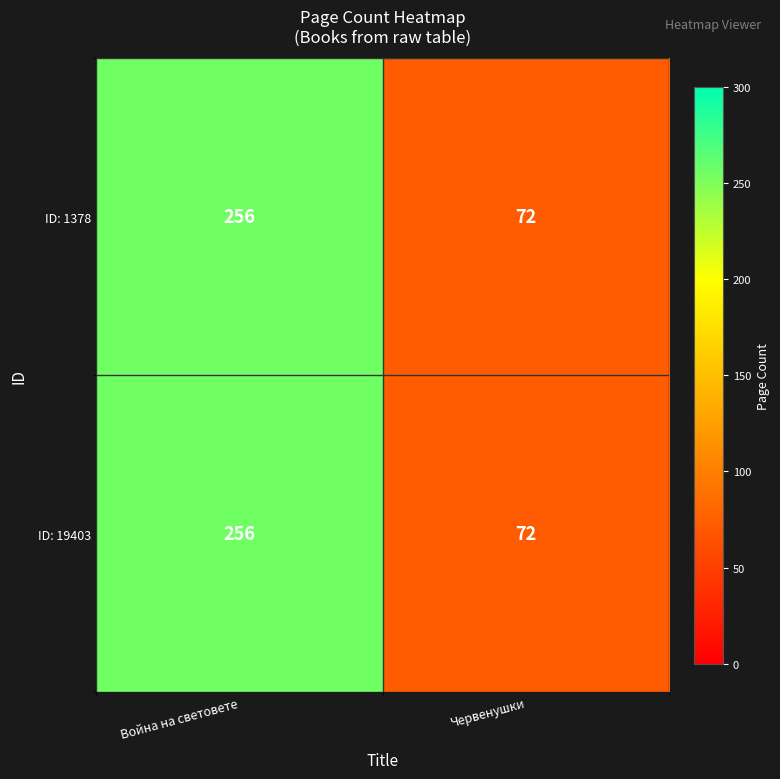

What is the greatest value displayed?

256